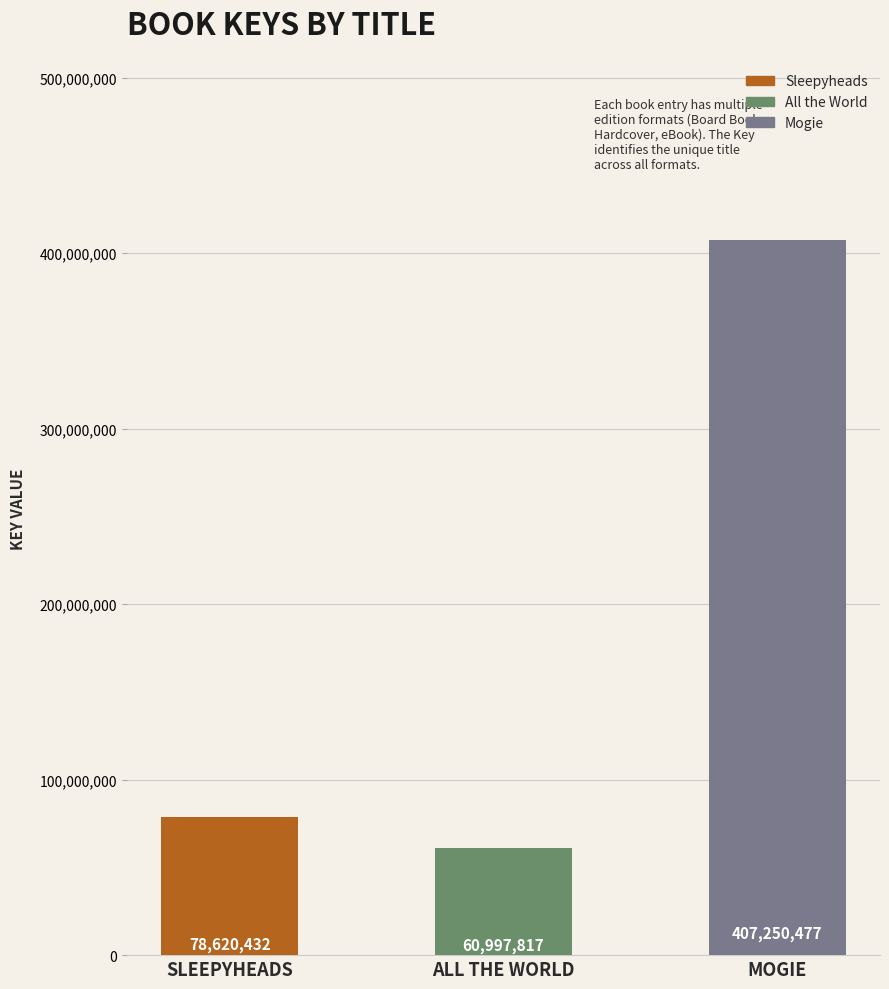

What is the difference between the values at MOGIE and SLEEPYHEADS?

328630045